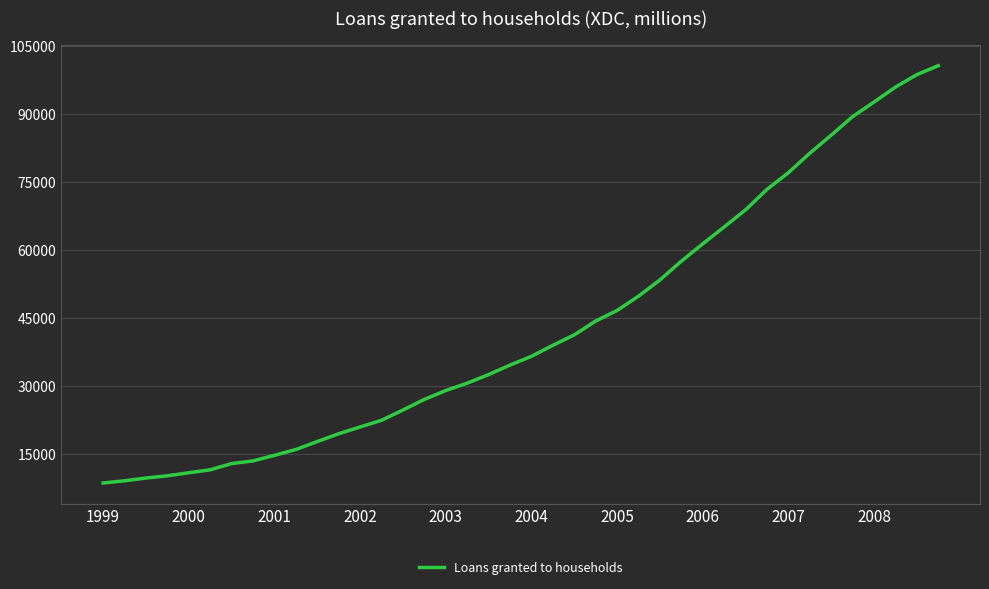

Does the chart have visible grid lines?

Yes